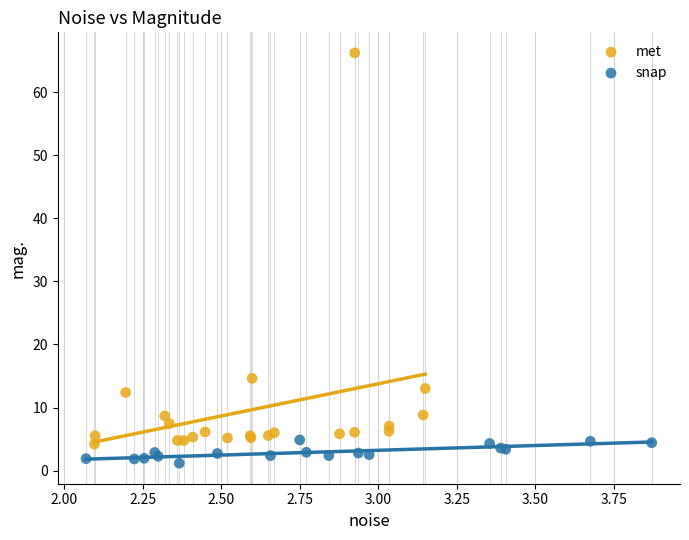

Which series has the widest spread of Y values?

met